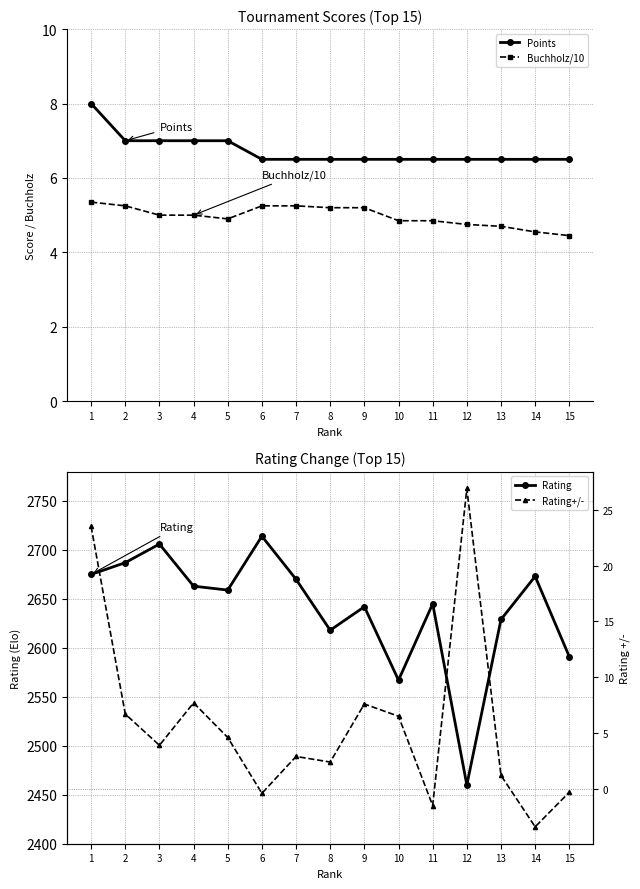

True or false: Rating+/- has a value of 23.5 at 1.

True